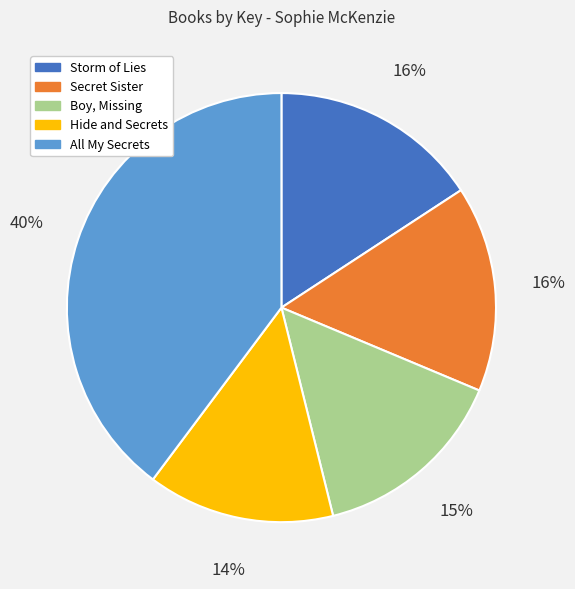

The Secret Sister slice represents 16% of the pie. True or false?

True